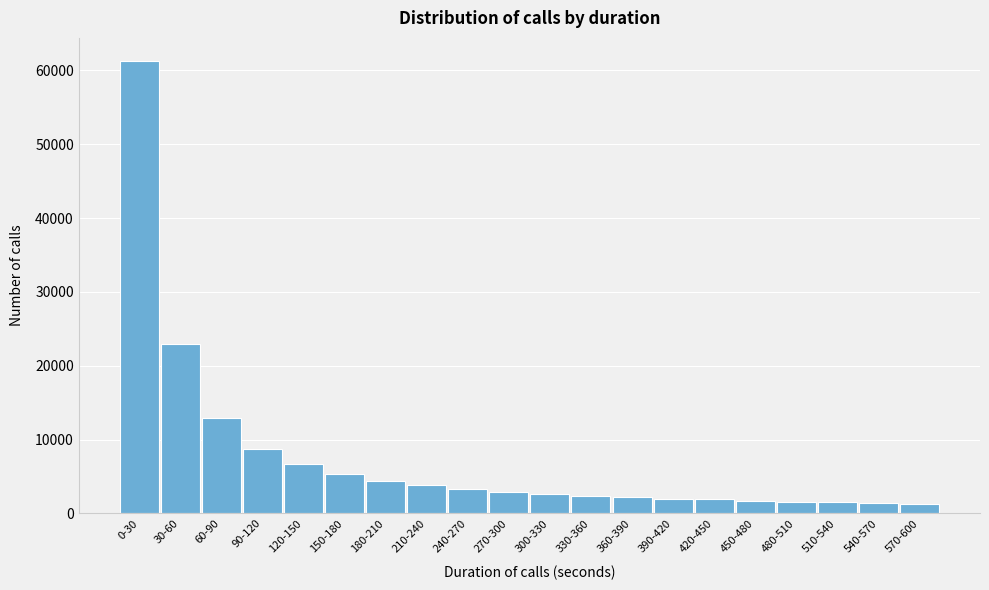

At which label is the value closest to 31312?

30-60